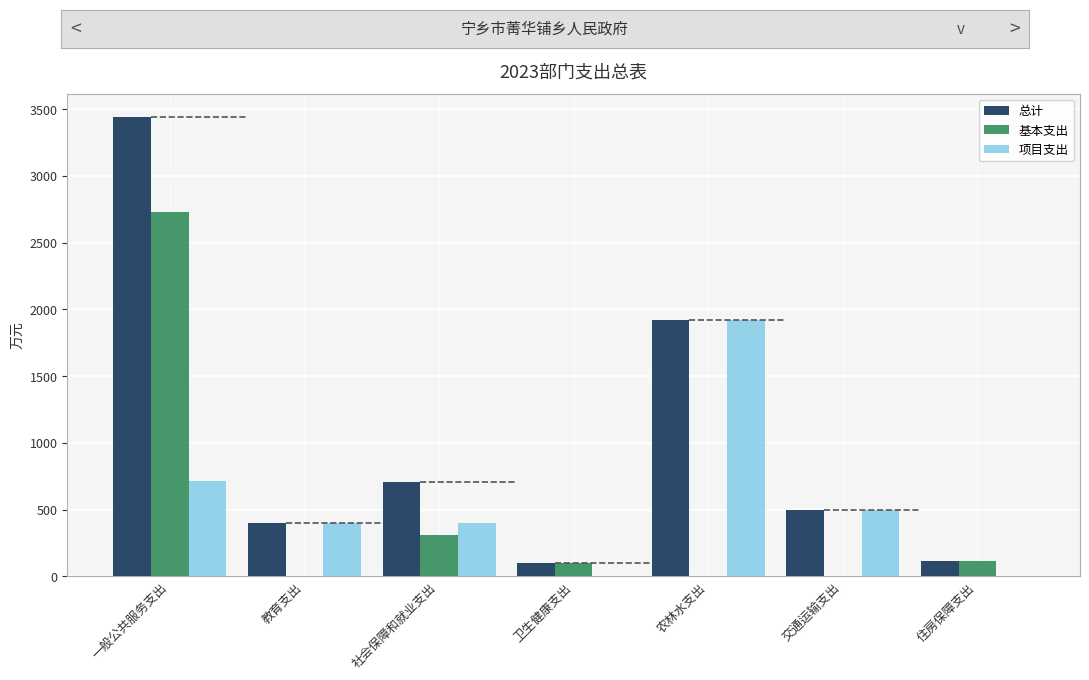

What is the sum of all 总计 values?

7187.6